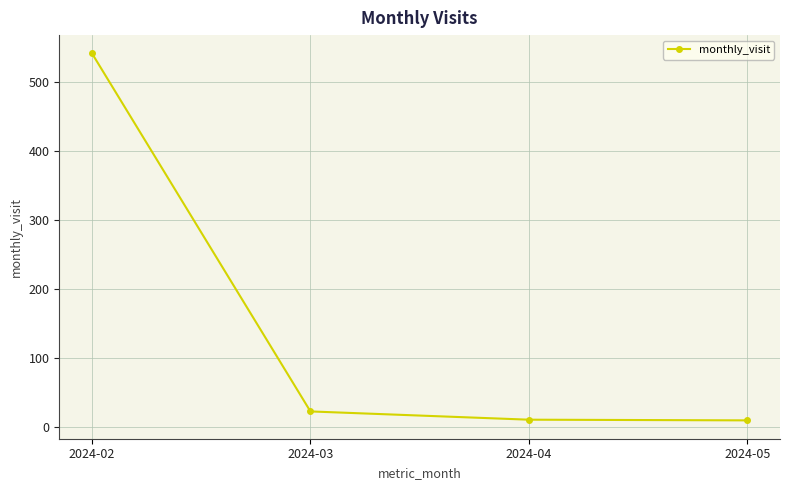

What is the greatest value displayed?

542